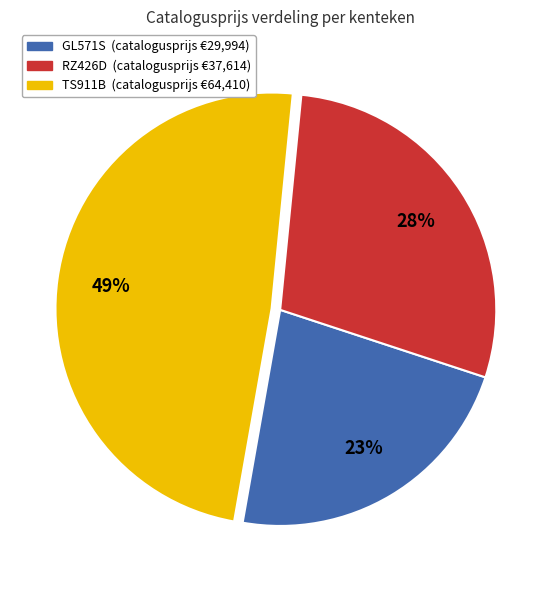

How many segments does this pie chart have?

3